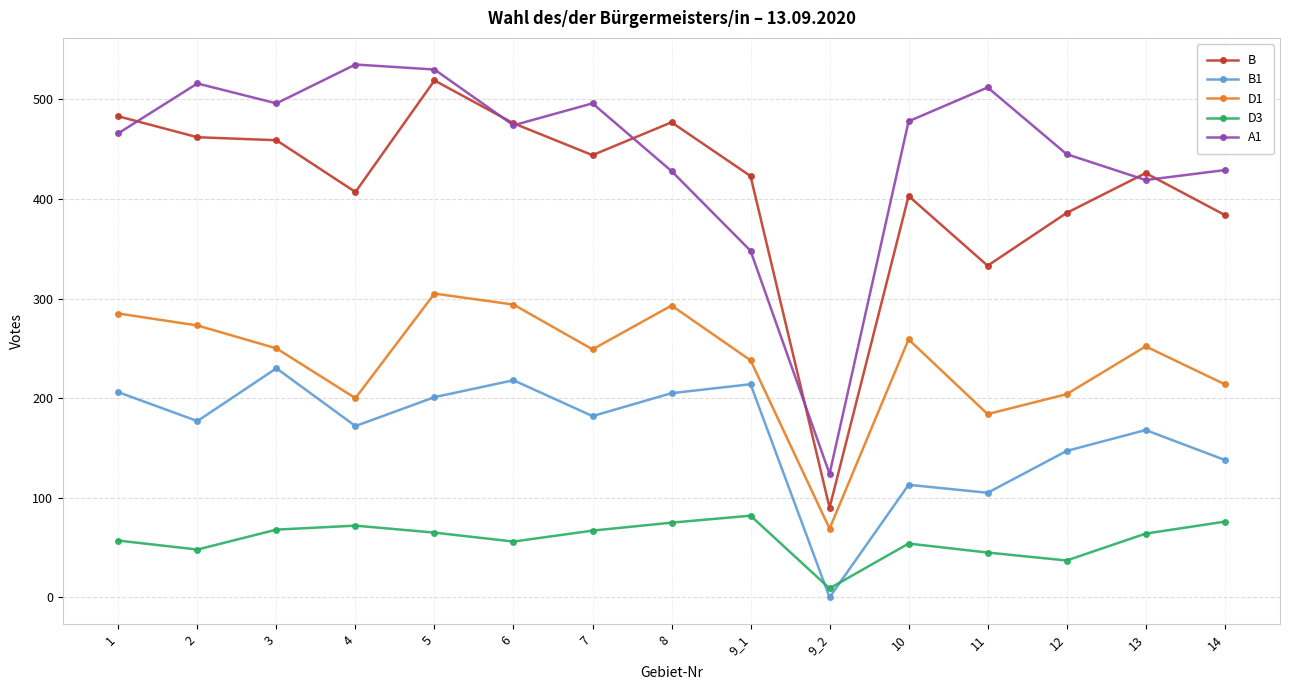

At which label does B reach its minimum?

9_2